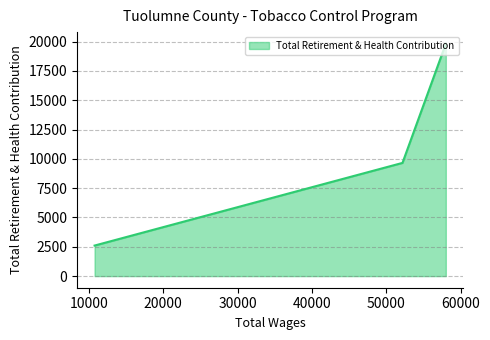

What is the greatest value displayed?

19823